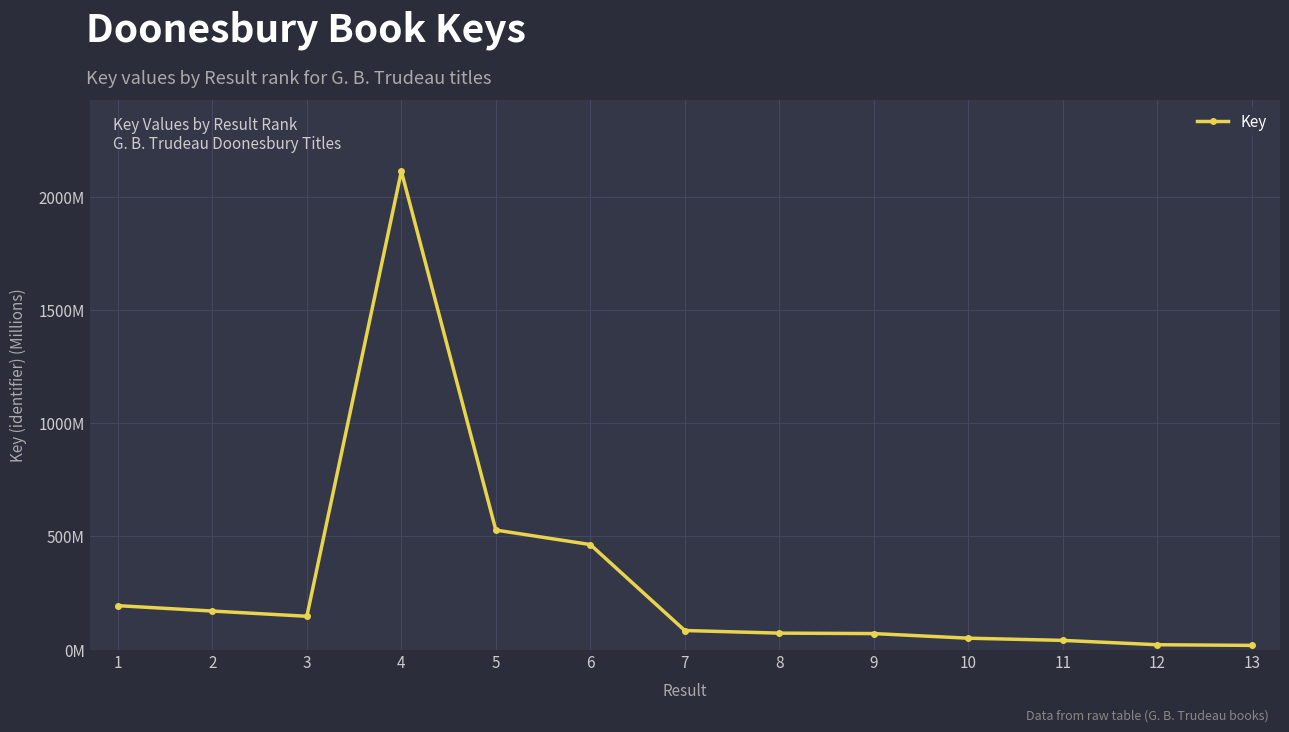

Rank the categories by value from lowest to highest.

13, 12, 11, 10, 9, 8, 7, 3, 2, 1, 6, 5, 4